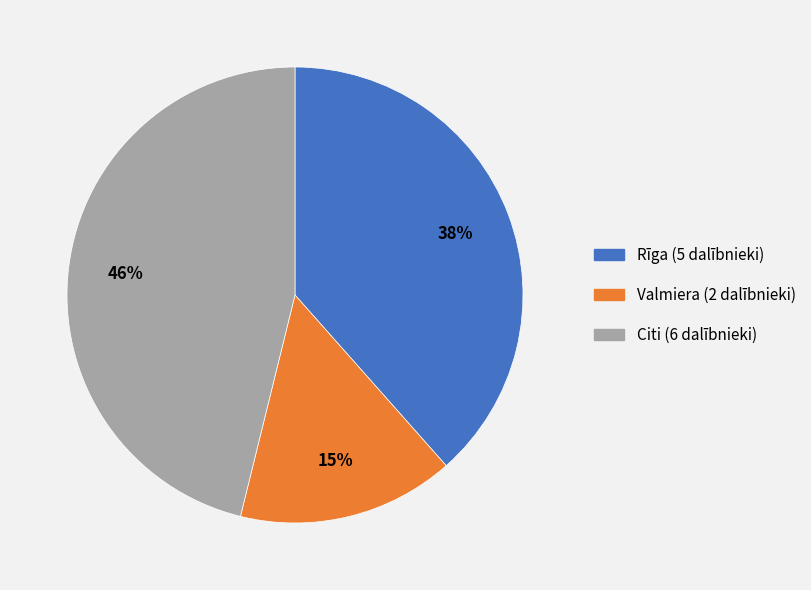

To the nearest percent, what is the difference between the largest and smallest slice percentages?

31%